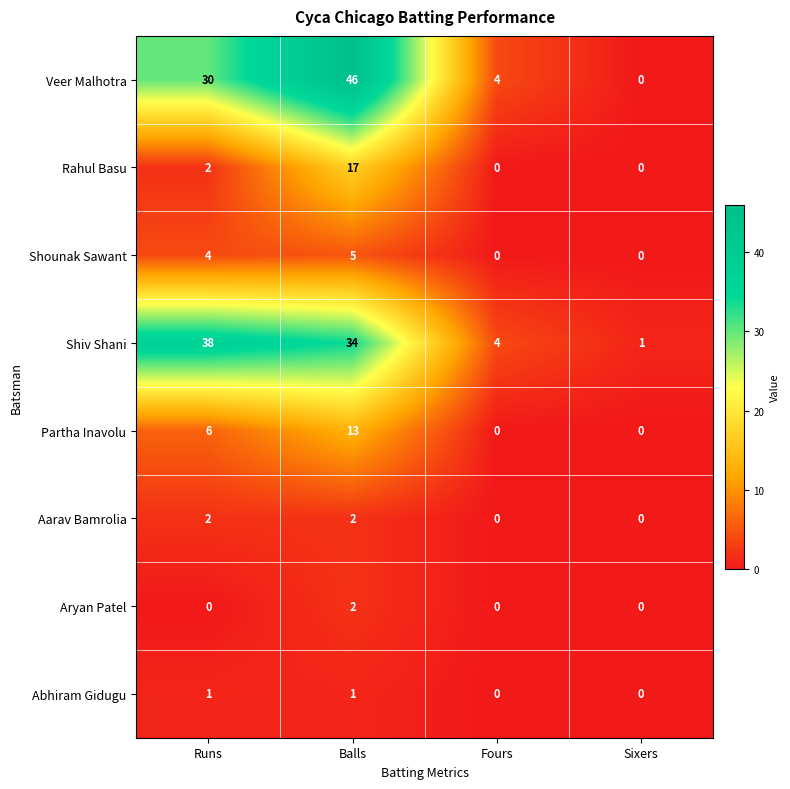

What is the difference between the Veer Malhotra values at Fours and Balls?

42